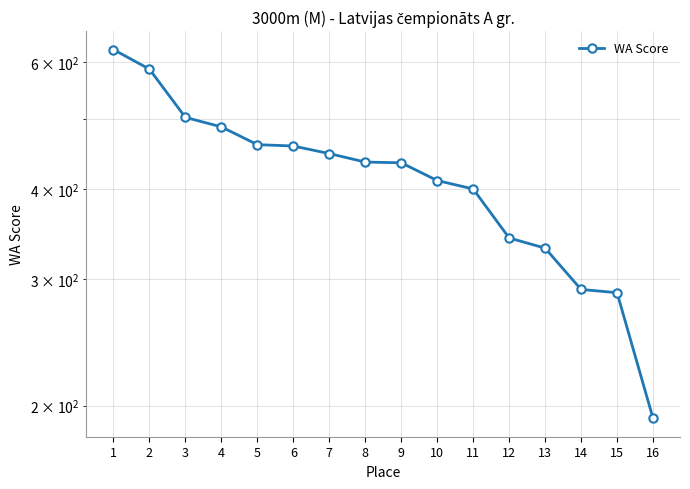

True or false: the data shows 558 at 13.

False